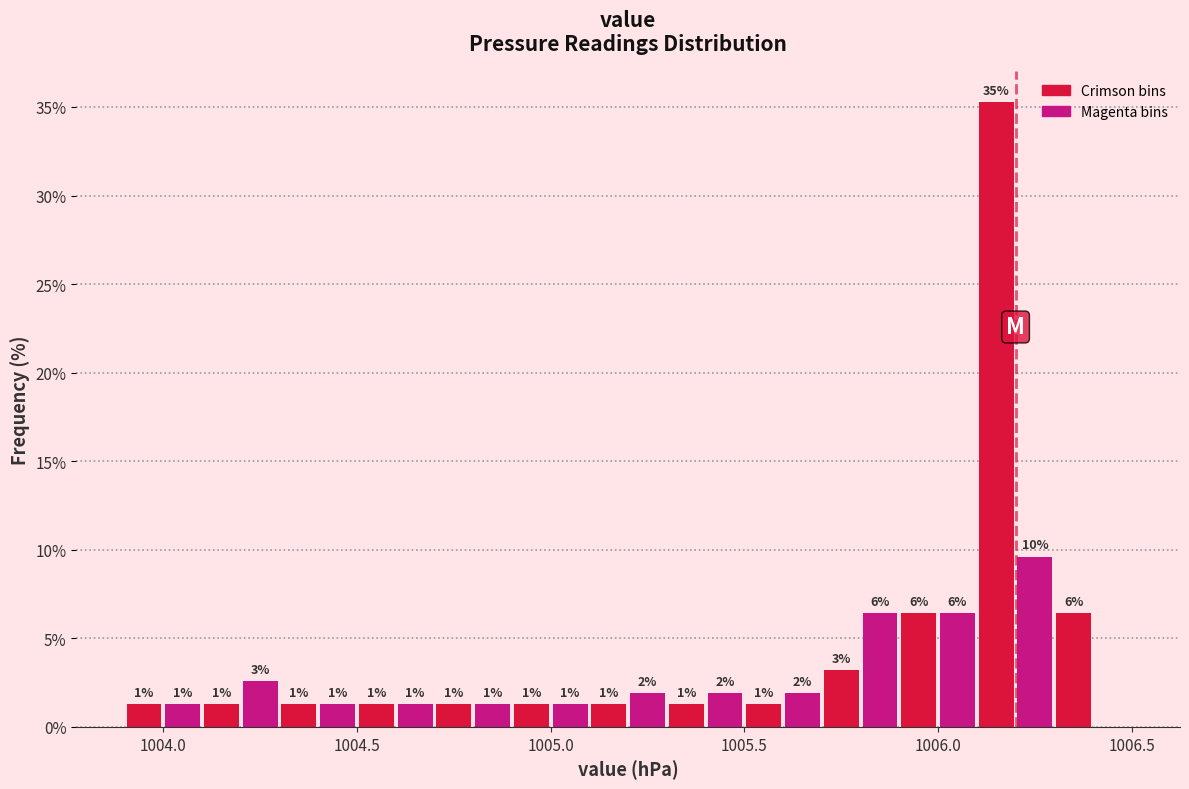

Around what value on the x-axis is the tallest bar? Give the approximate position of its centre, as read against the axis.

1006.15